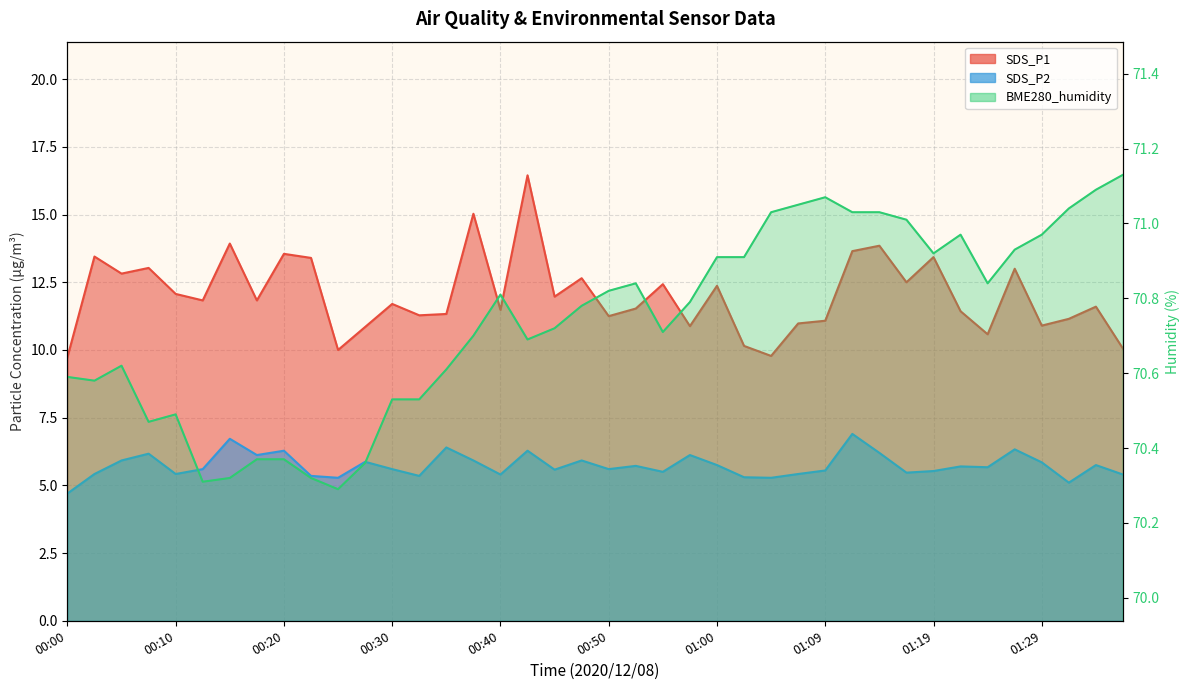

How many interior local valleys does the SDS_P1 series have?

13